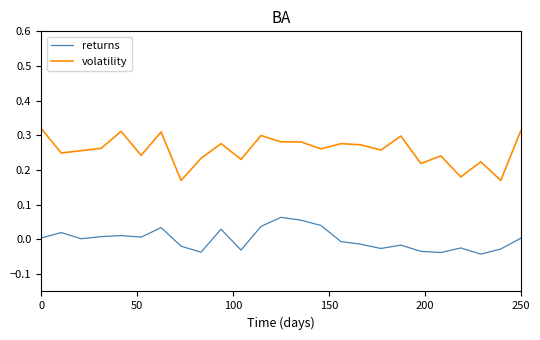

True or false: returns and volatility cross at least once.

False